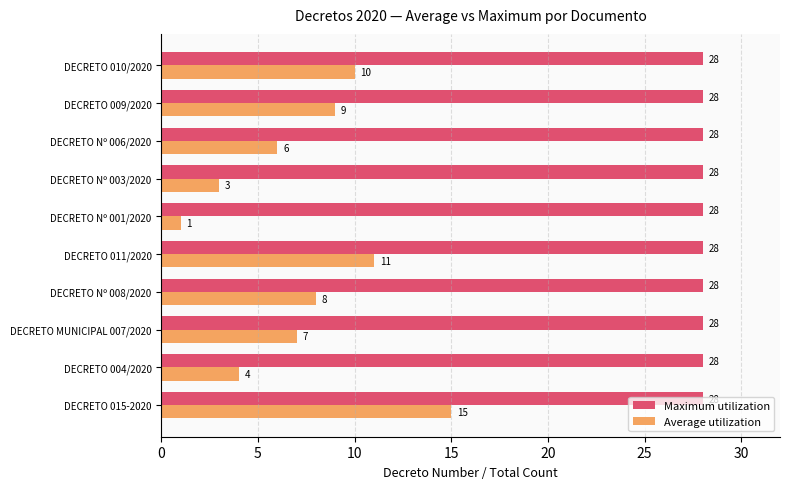

What value does the Maximum utilization series have at DECRETO 004/2020?

28